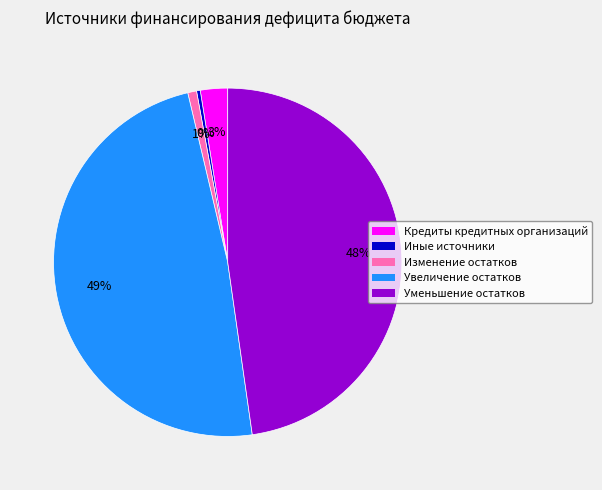

Is there any slice that represents more than half of the pie?

No